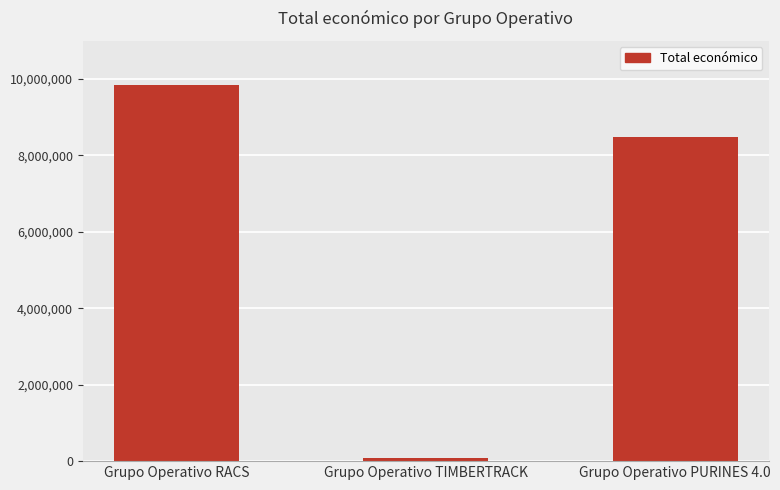

What position from the right is Grupo Operativo PURINES 4.0?

1